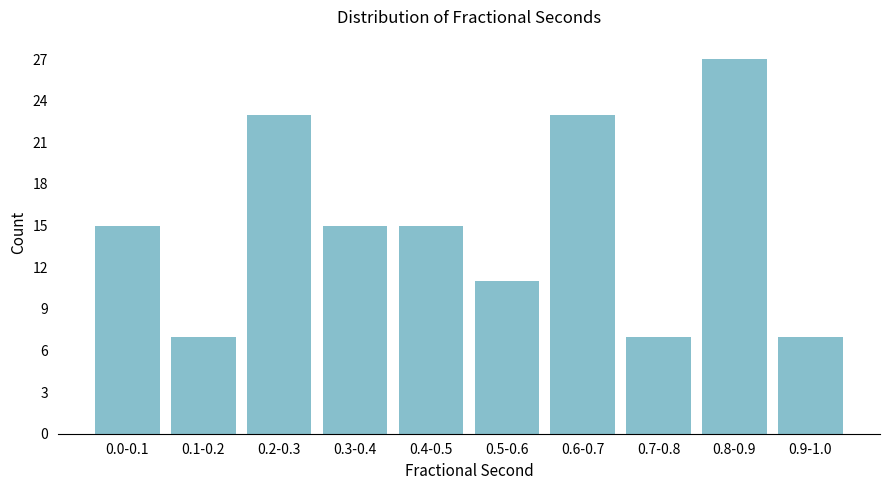

Reading right to left, transcribe all the data shown in this chart.

7	27	7	23	11	15	15	23	7	15